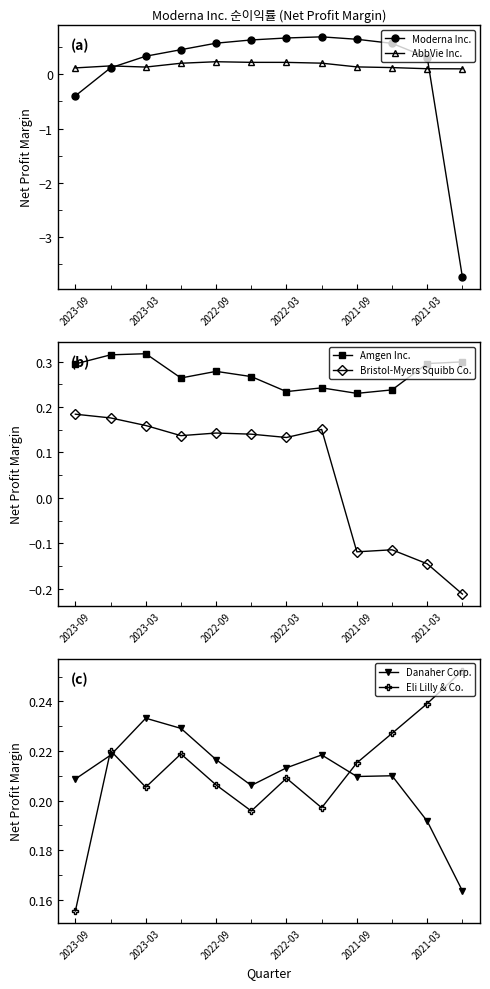

How many categories are shown in the chart?

12